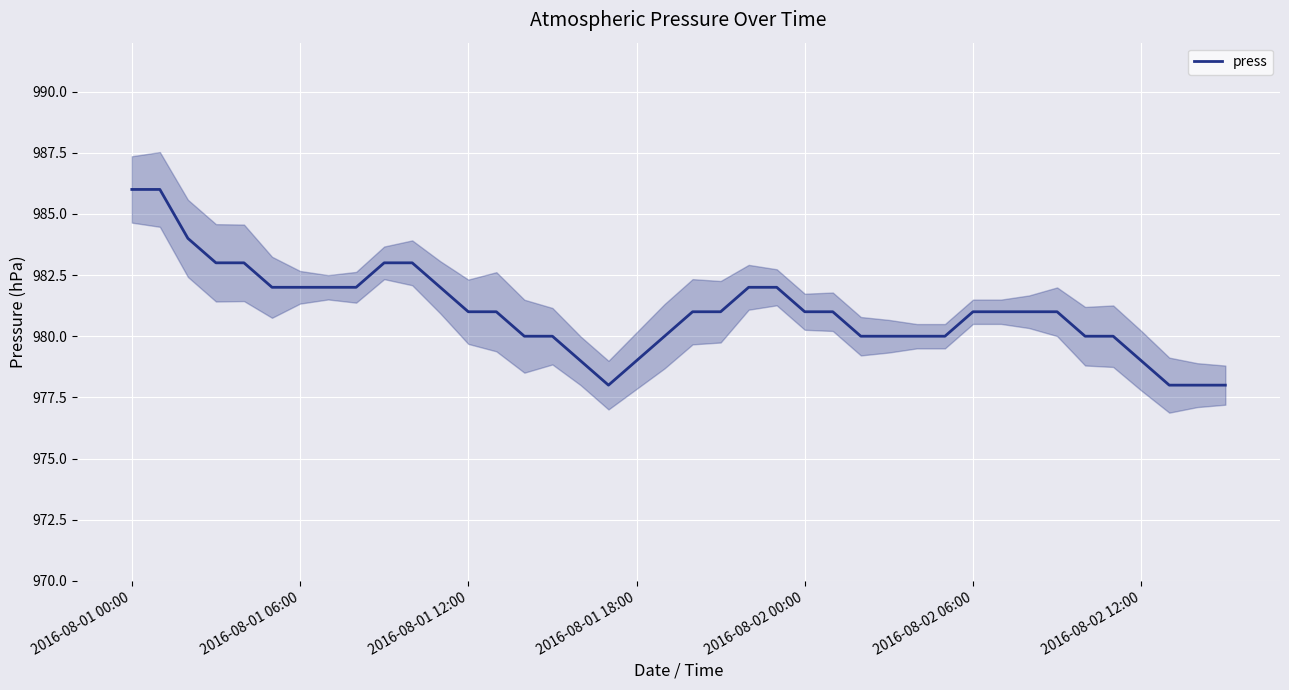

How many distinct data groups are displayed?

1